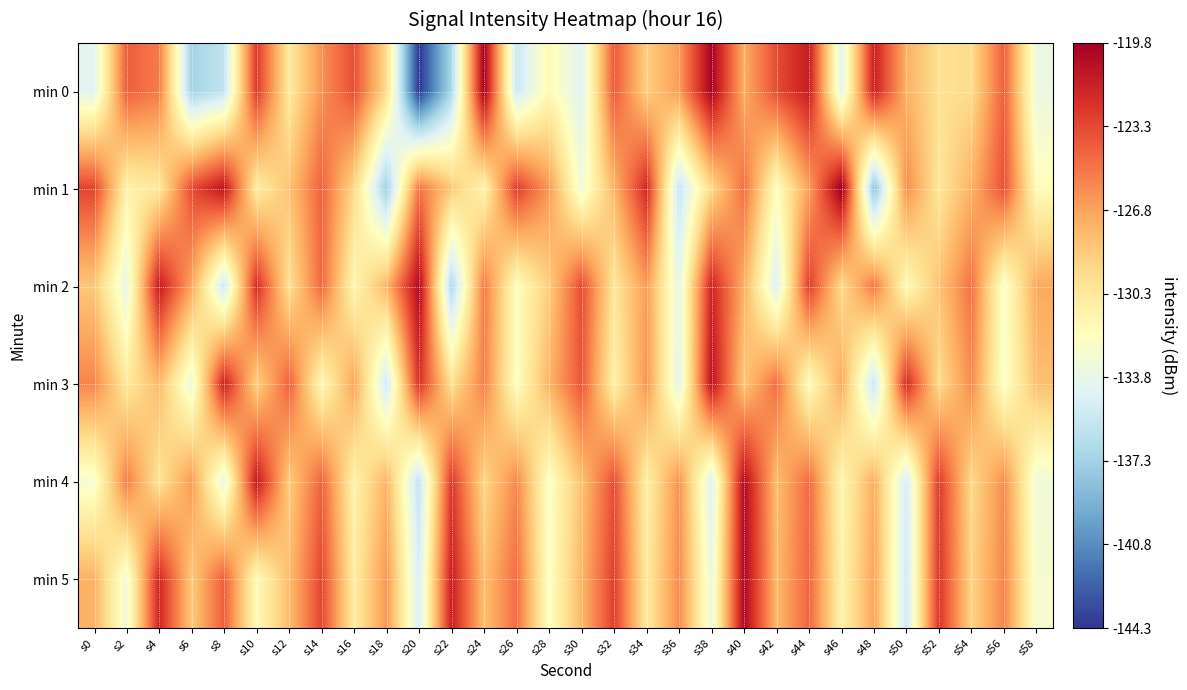

Count the number of categories in the chart.

30